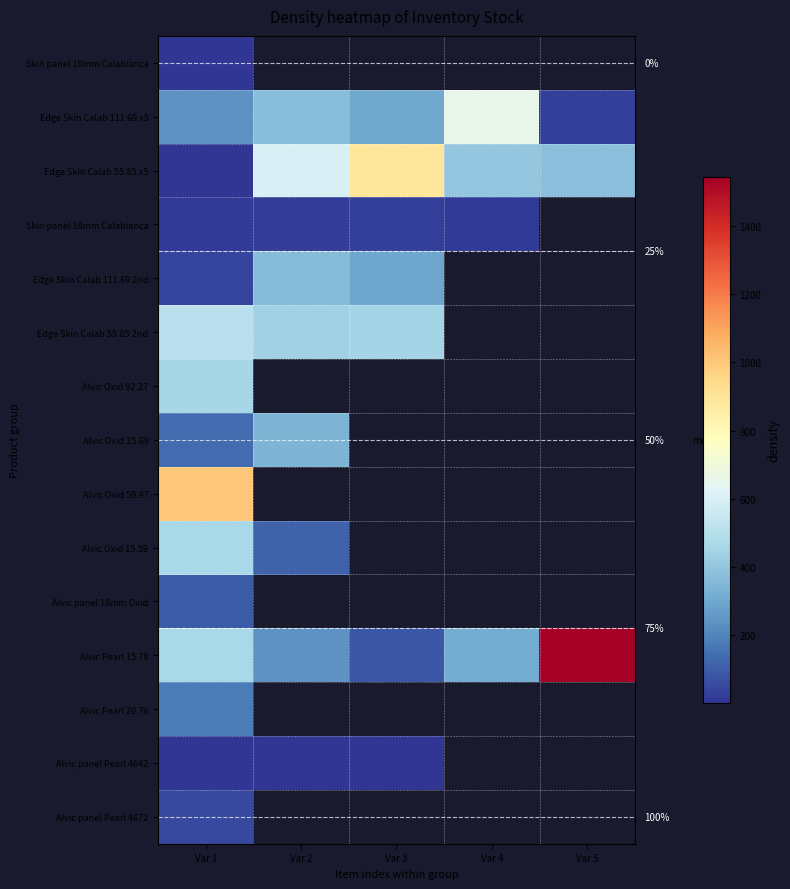

Between Var 2 and Var 1, which is larger?

Var 1